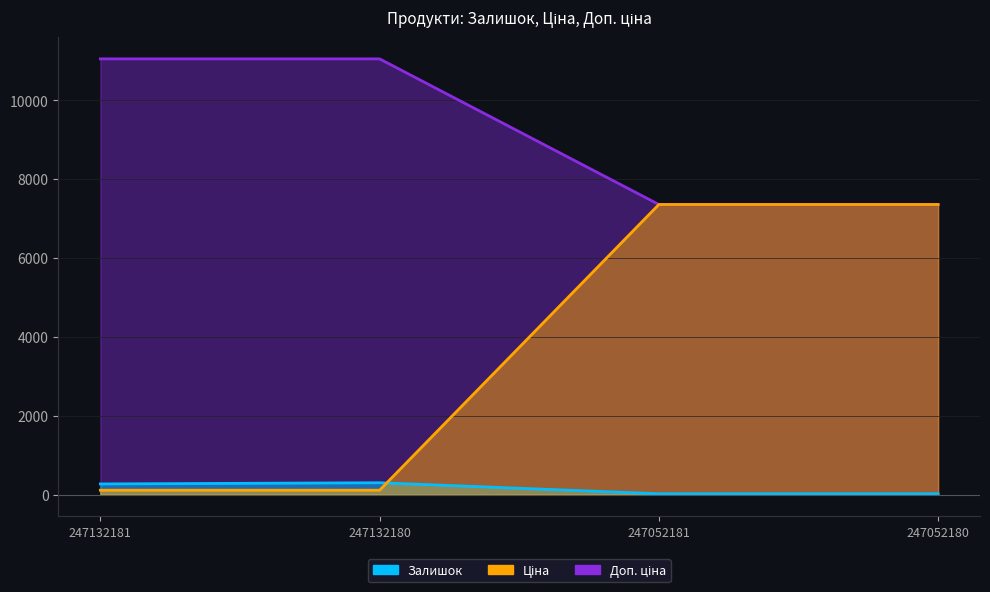

At how many categories does at least one series exceed 4306?

4